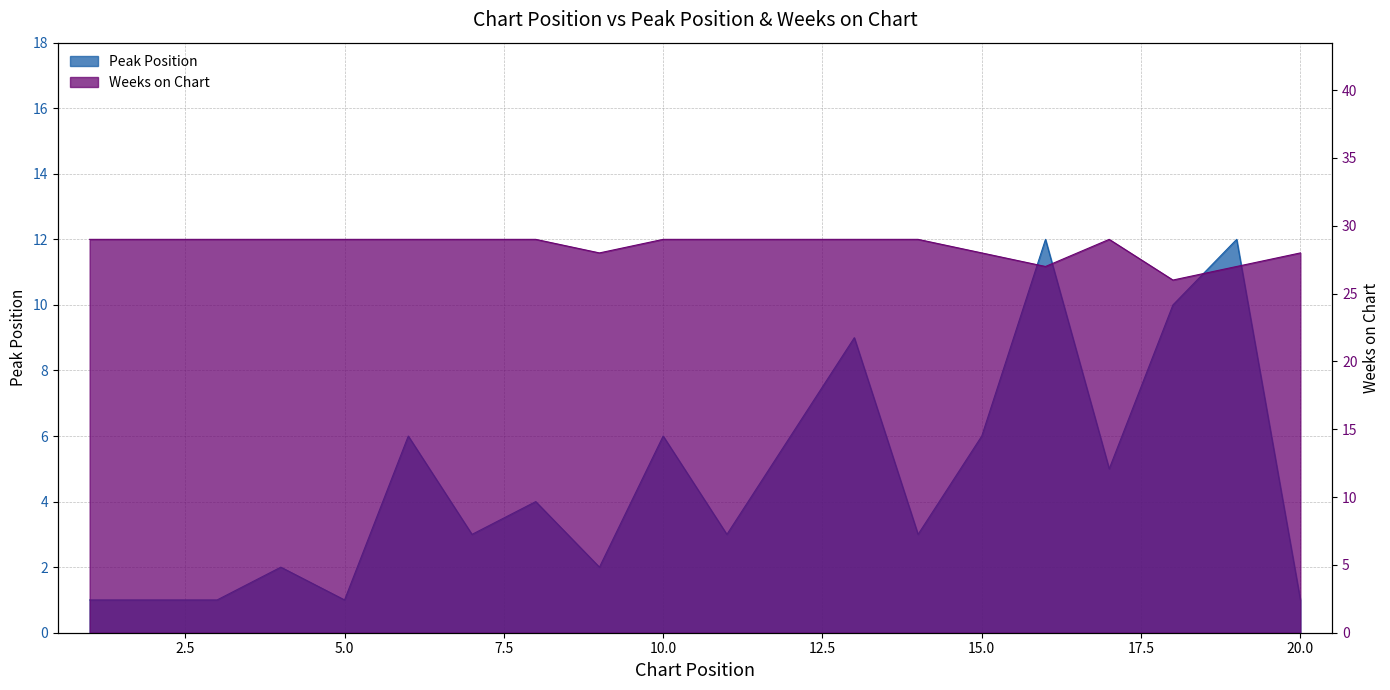

Does the chart have visible grid lines?

Yes